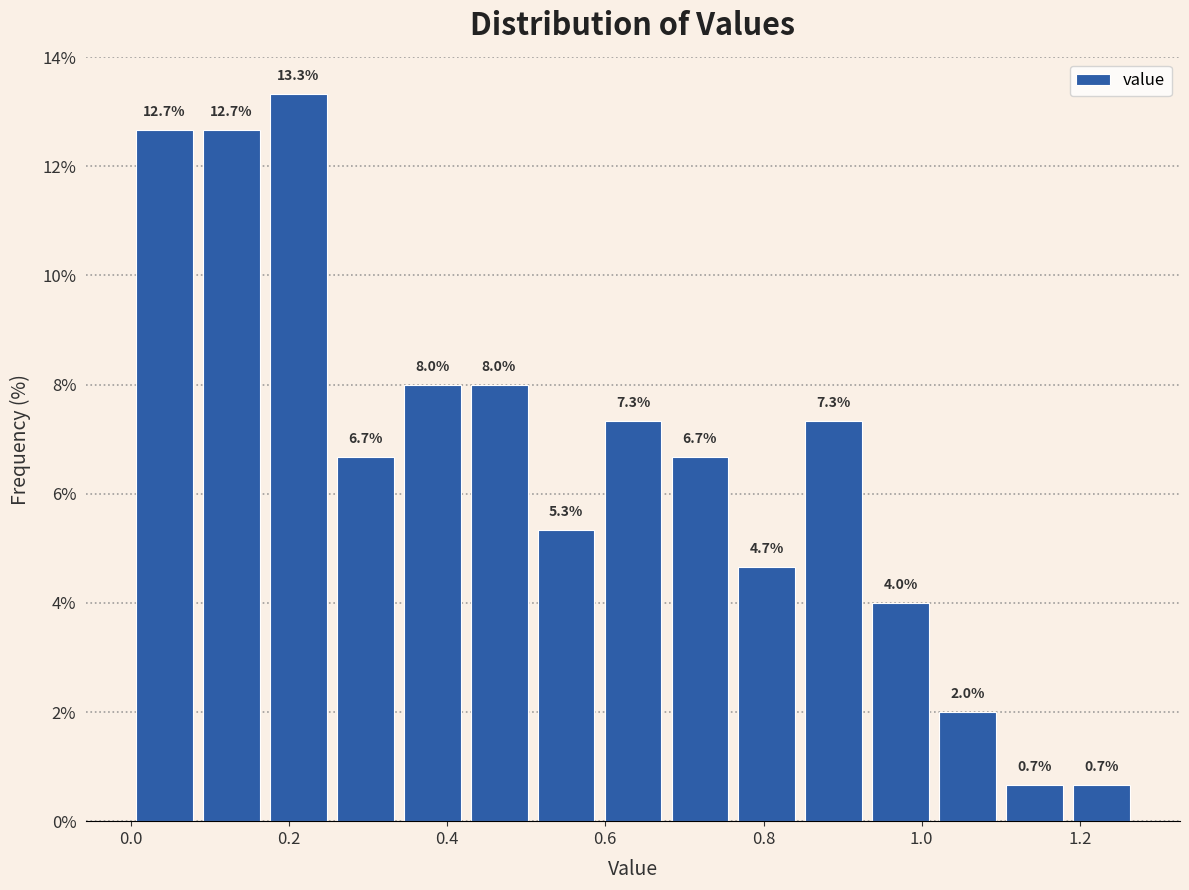

Reading left to right, transcribe this chart: for each bar, give the range it covers on the x-axis and its height. The bar edges are not printed on the chart, so give them approximately, as read against the axis.

0.00 to 0.08: 12.7
0.08 to 0.16: 12.7
0.16 to 0.26: 13.3
0.26 to 0.34: 6.7
0.34 to 0.42: 8.0
0.42 to 0.50: 8.0
0.50 to 0.60: 5.3
0.60 to 0.68: 7.3
0.68 to 0.76: 6.7
0.76 to 0.84: 4.7
0.84 to 0.94: 7.3
0.94 to 1.02: 4.0
1.02 to 1.10: 2.0
1.10 to 1.18: 0.7
1.18 to 1.28: 0.7